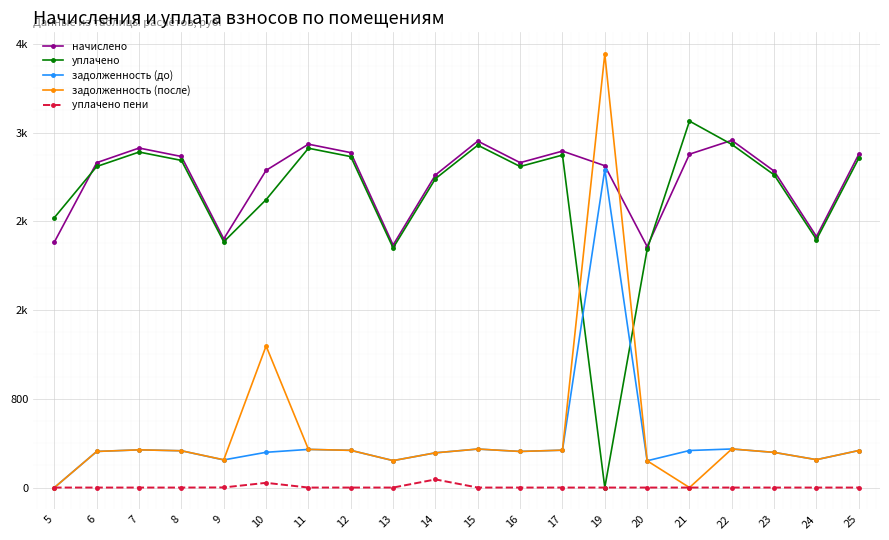

Where is уплачено nearest to the value 1651?

20